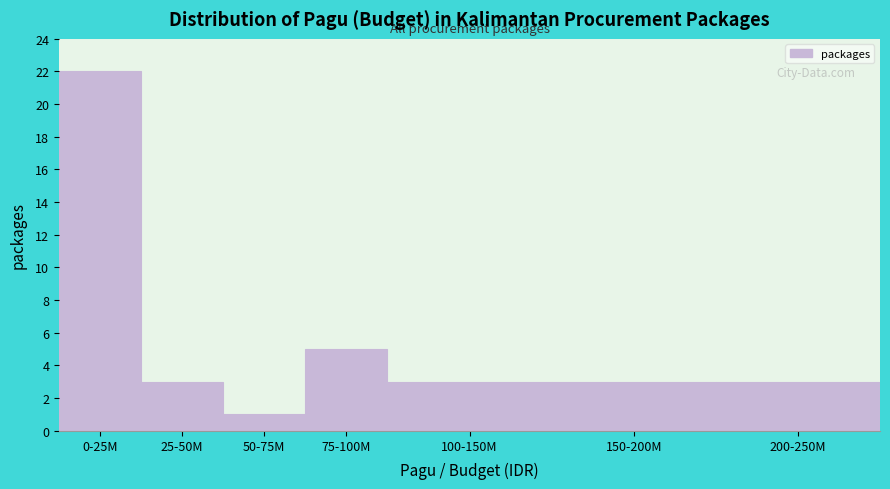

Reading left to right, transcribe all the data shown in this chart.

0-25M=22	25-50M=3	50-75M=1	75-100M=5	100-150M=3	150-200M=3	200-250M=3